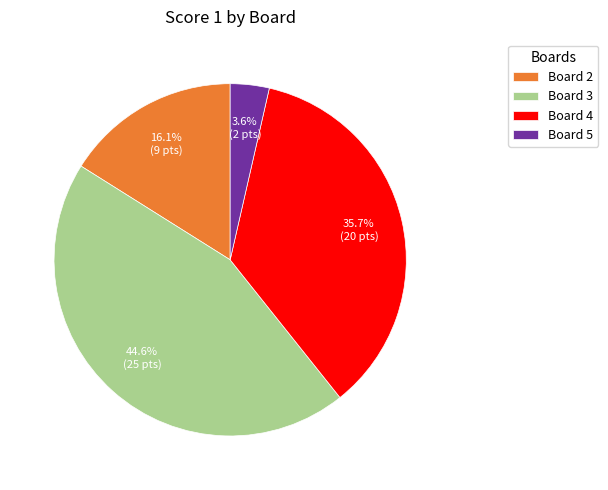

Rank the categories by value from highest to lowest.

Board 3, Board 4, Board 2, Board 5